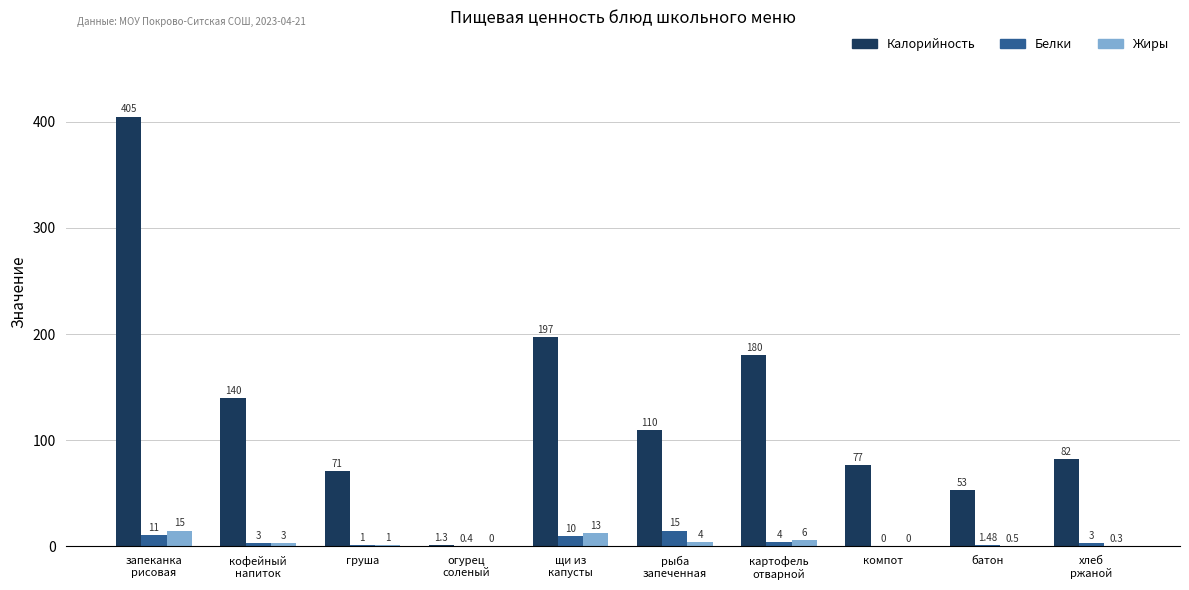

Read the Белки value at картофель
отварной.

4.0